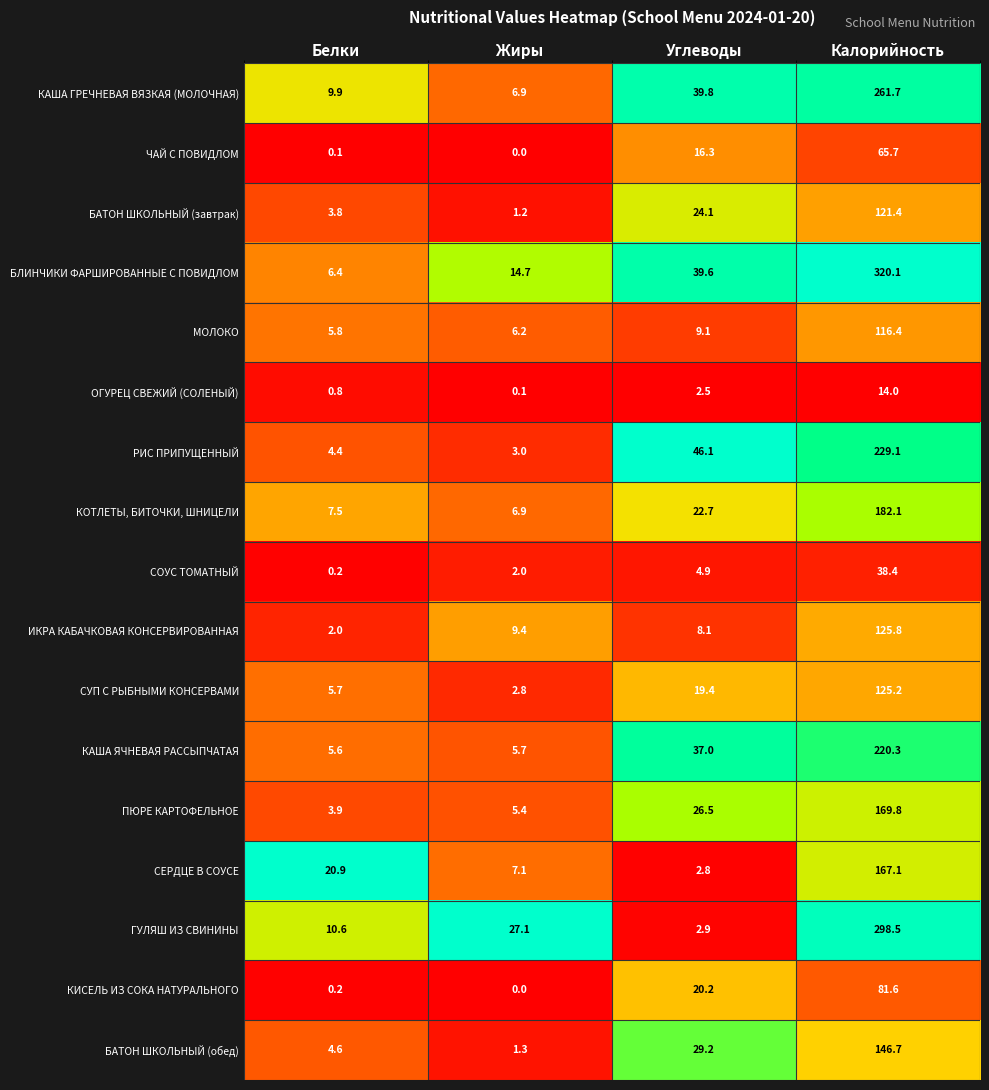

Where is КАША ГРЕЧНЕВАЯ ВЯЗКАЯ (МОЛОЧНАЯ) nearest to the value 134?

Углеводы